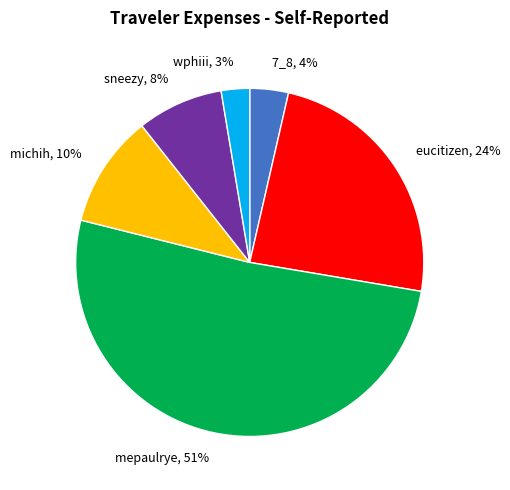

To the nearest percent, what is the combined percentage of sneezy, 8% and michih, 10%?

18%